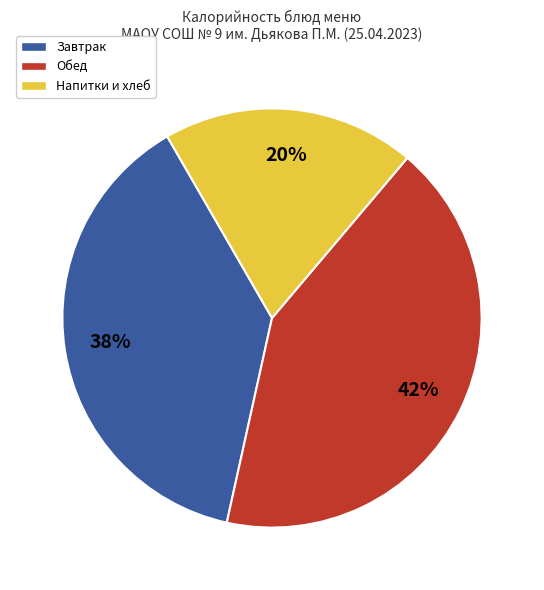

Is there a majority slice in this chart?

No